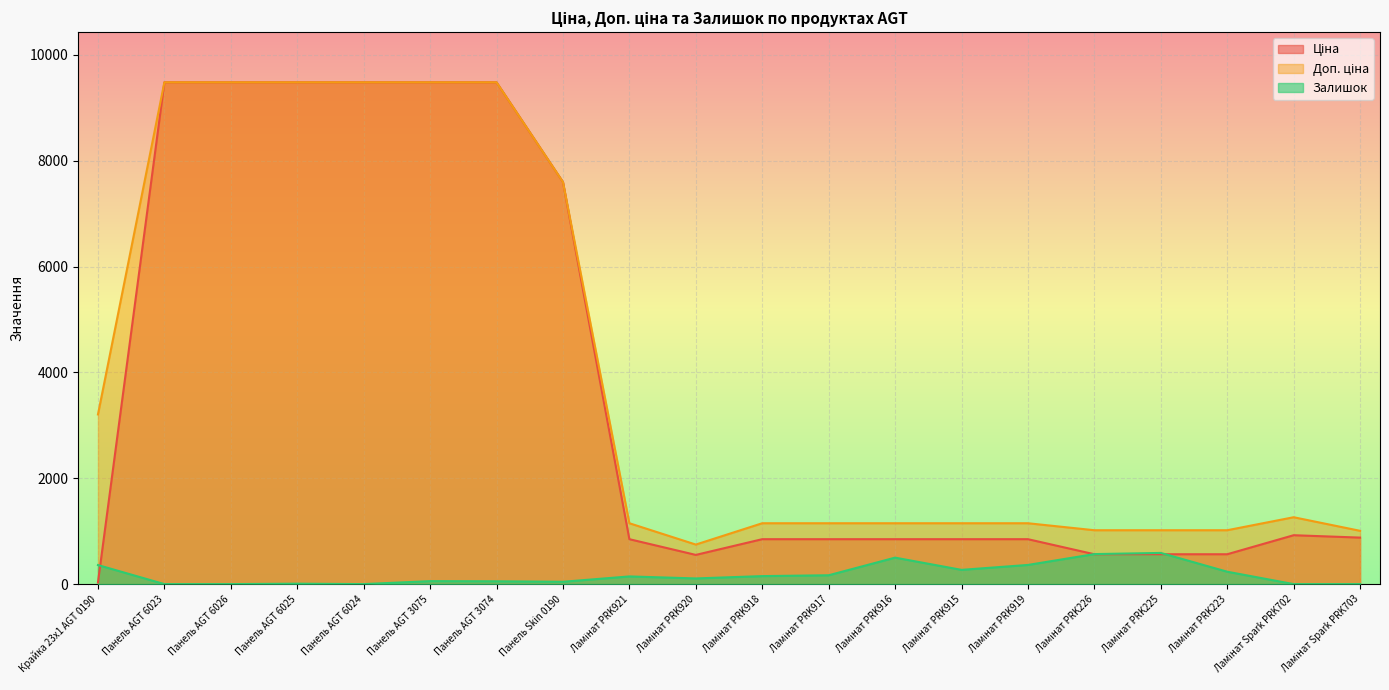

How many lines are shown in the chart?

3